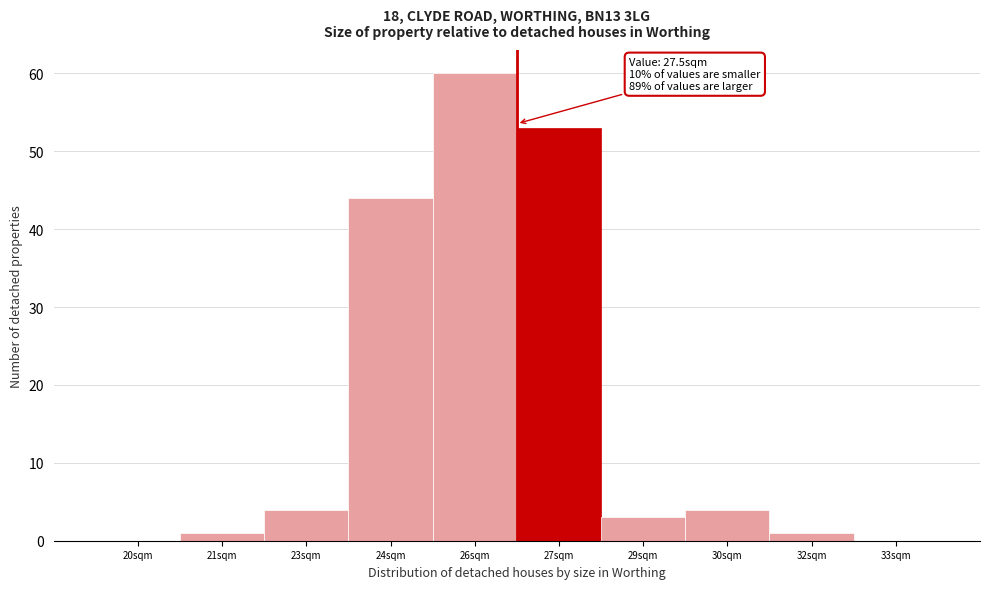

Reading left to right, transcribe all the data shown in this chart.

20sqm=0	21sqm=1	23sqm=4	24sqm=44	26sqm=60	27sqm=53	29sqm=3	30sqm=4	32sqm=1	33sqm=0